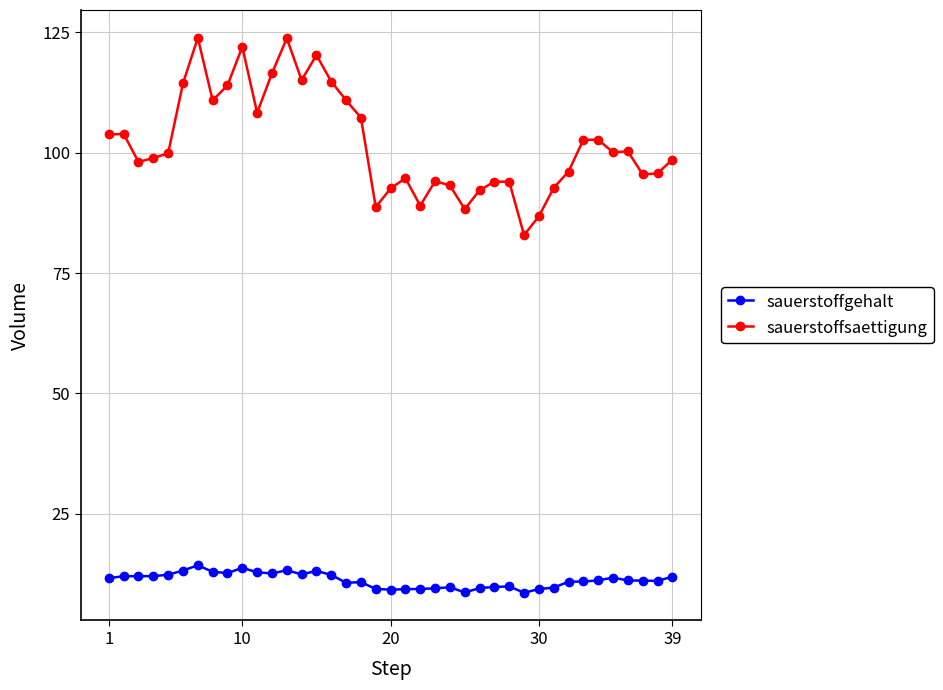

Which series has the largest total across all categories?

sauerstoffsaettigung